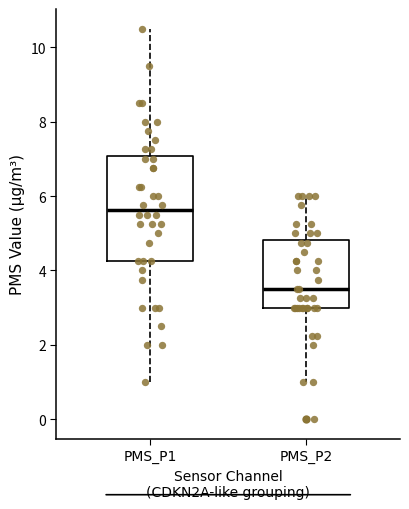

Which box is the tallest, from its lower edge to its upper edge?

PMS_P1